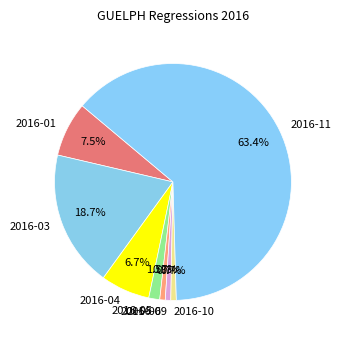

Which has a higher value, 2016-05 or 2016-11?

2016-11